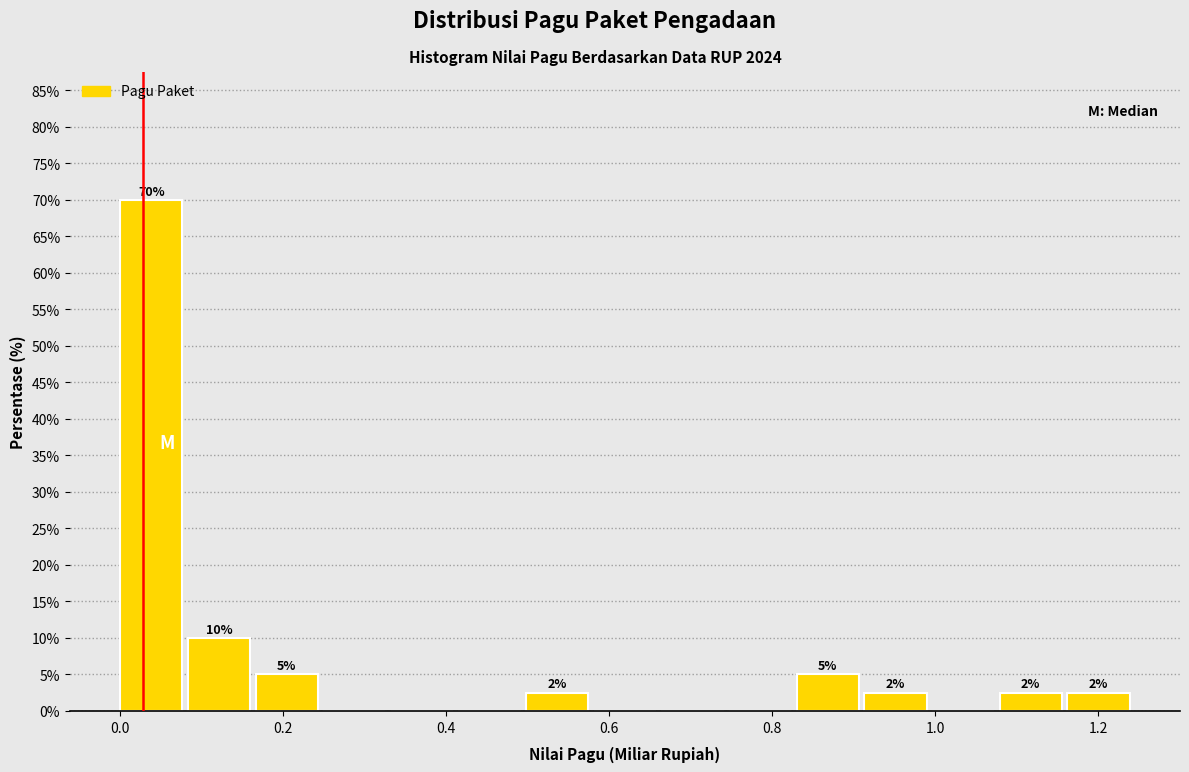

Which range on the x-axis has the tallest bar?

0.00 to 0.08